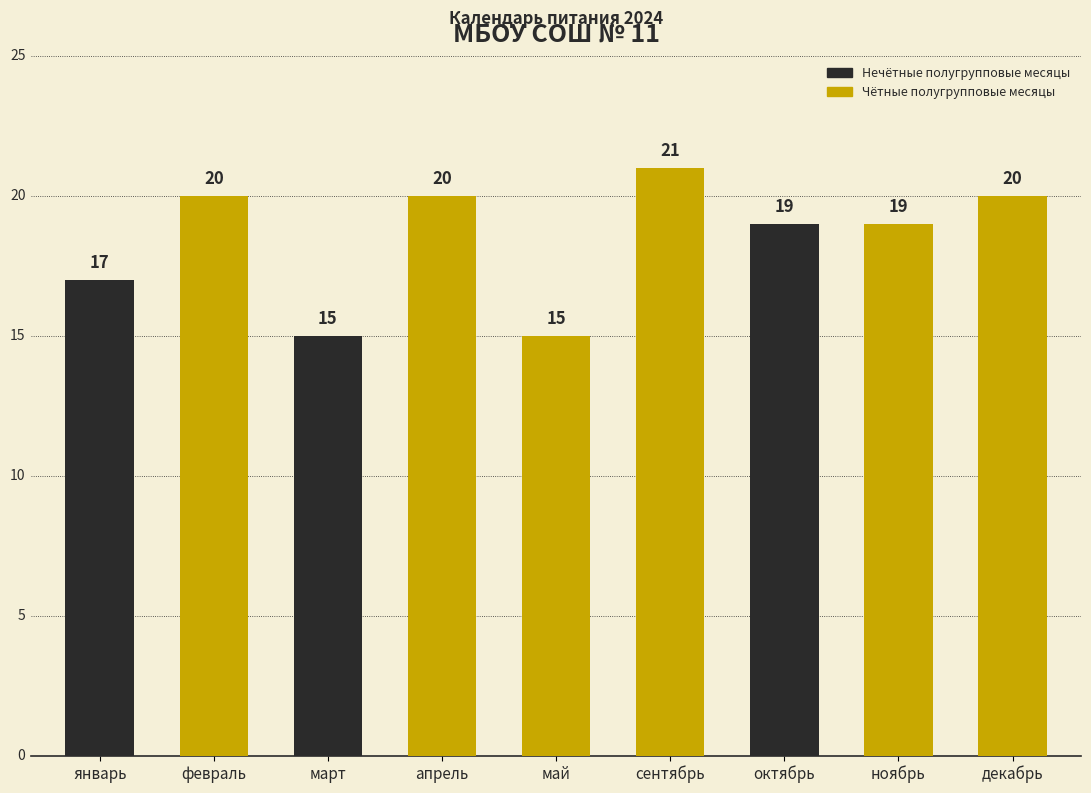

What is the ratio of the value at апрель to the value at декабрь?

1.0